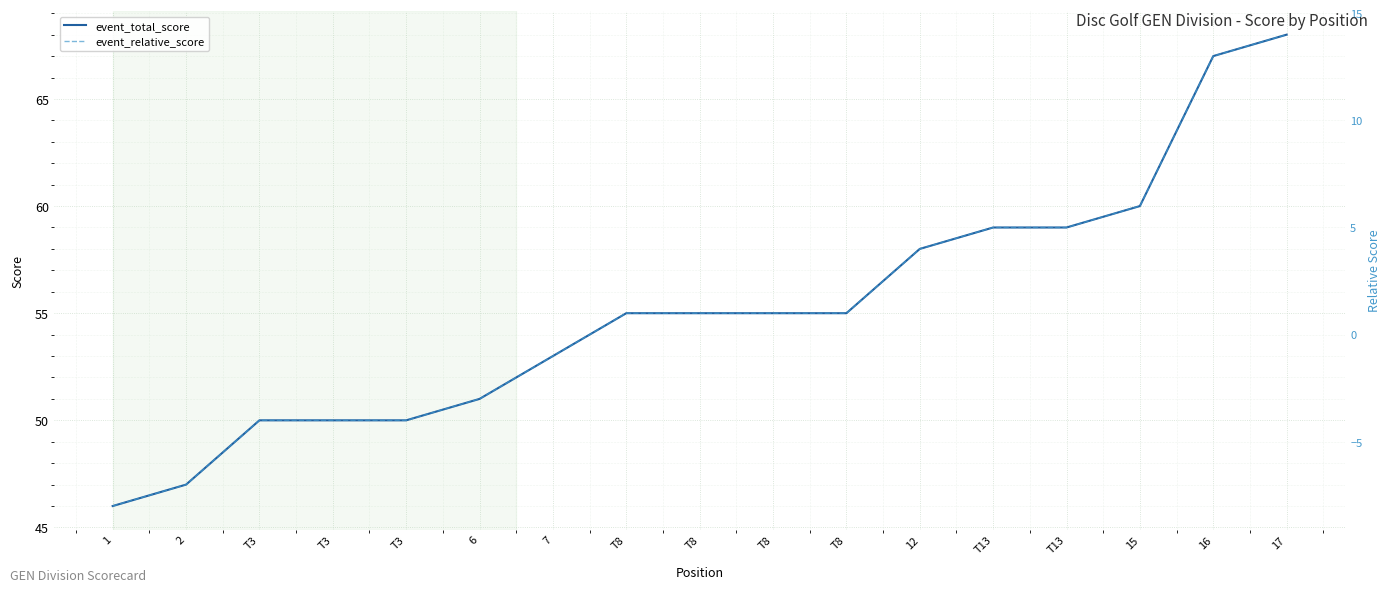

What is the label of the 10th point from the right?

T8